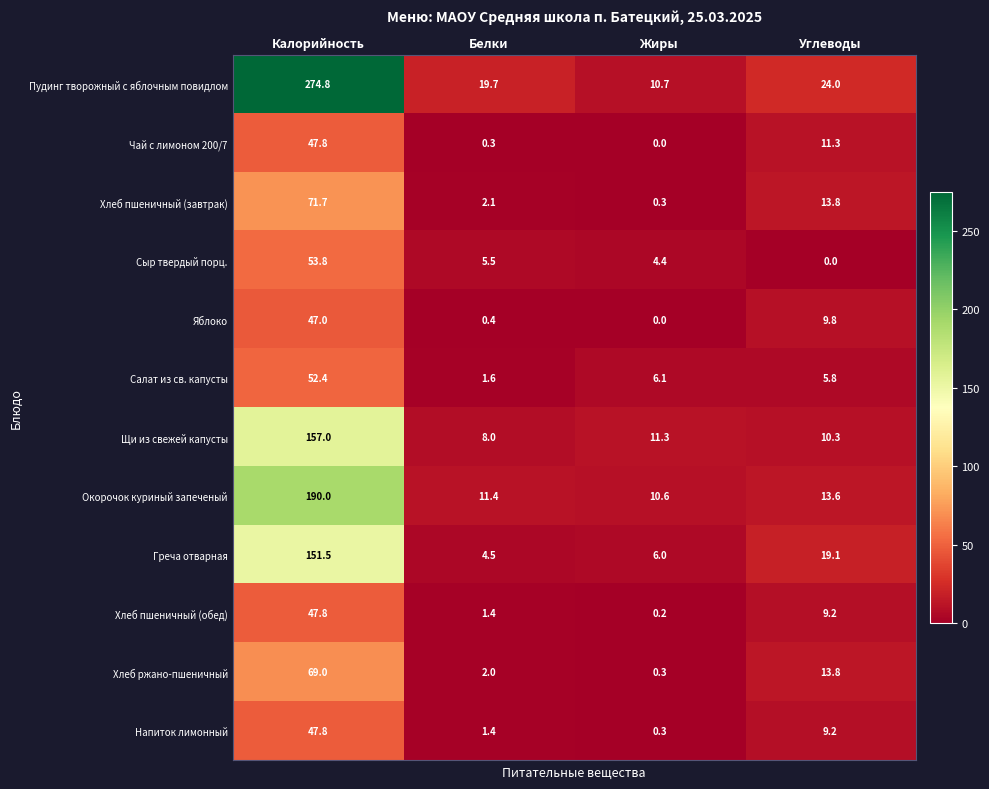

At which category does the chart reach its peak across all series?

Калорийность